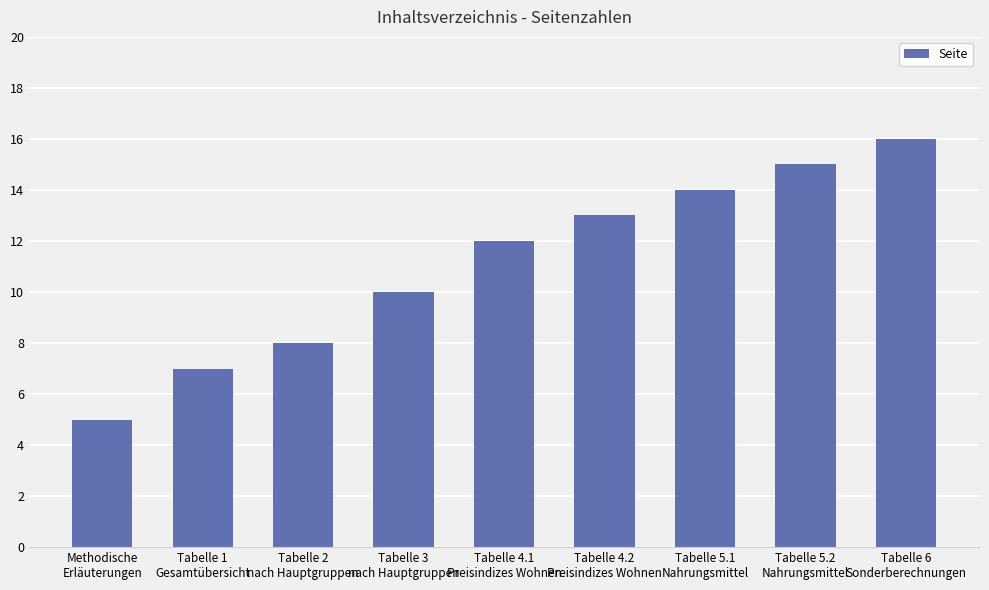

At which category does the chart reach its minimum across all series?

Methodische
Erläuterungen